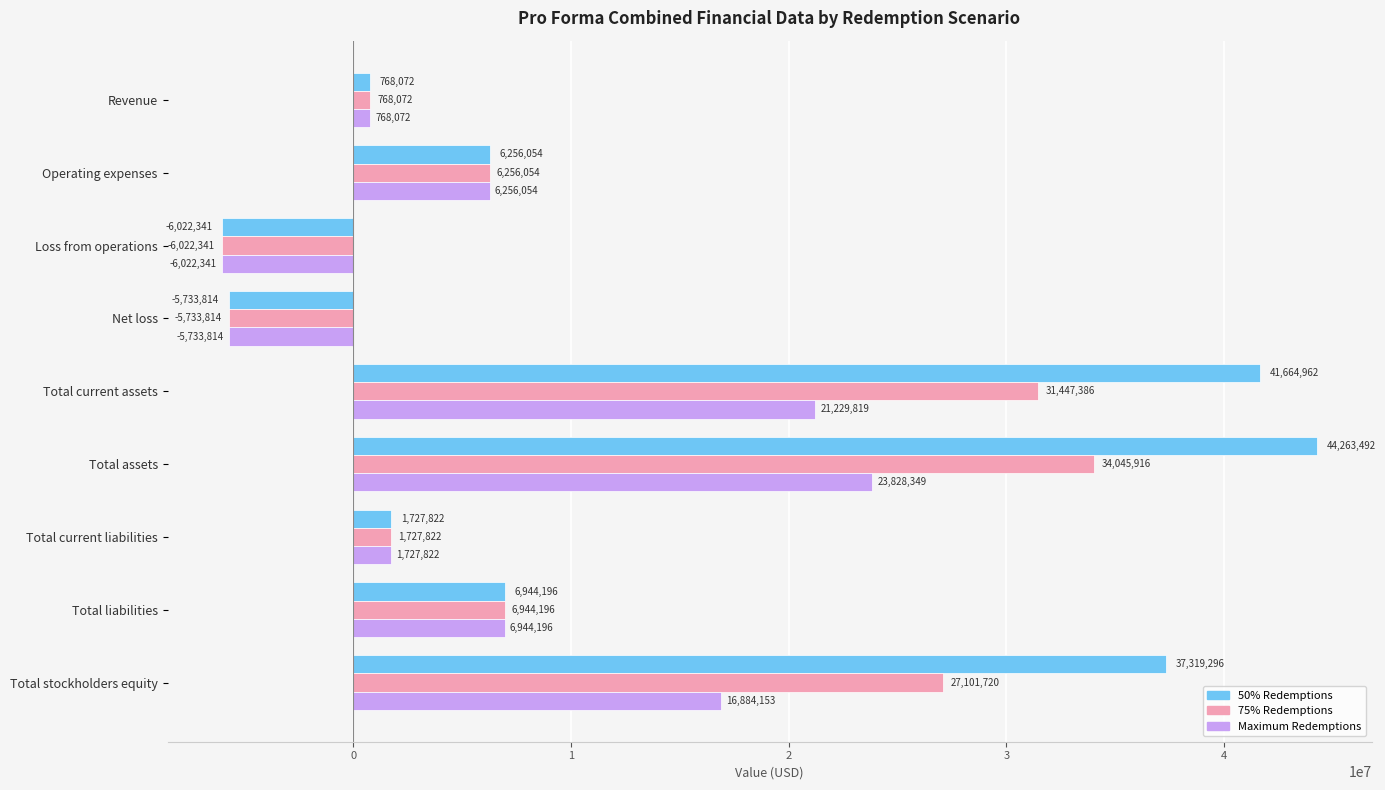

What is the average value of the 50% Redemptions series?

14131971